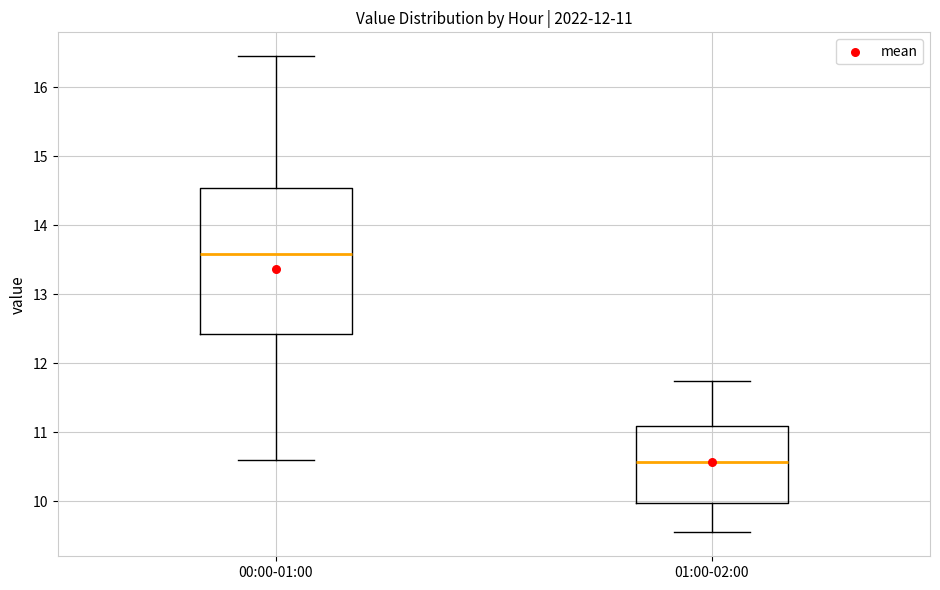

Comparing the boxes themselves (not the whiskers), which one is the tallest?

00:00-01:00